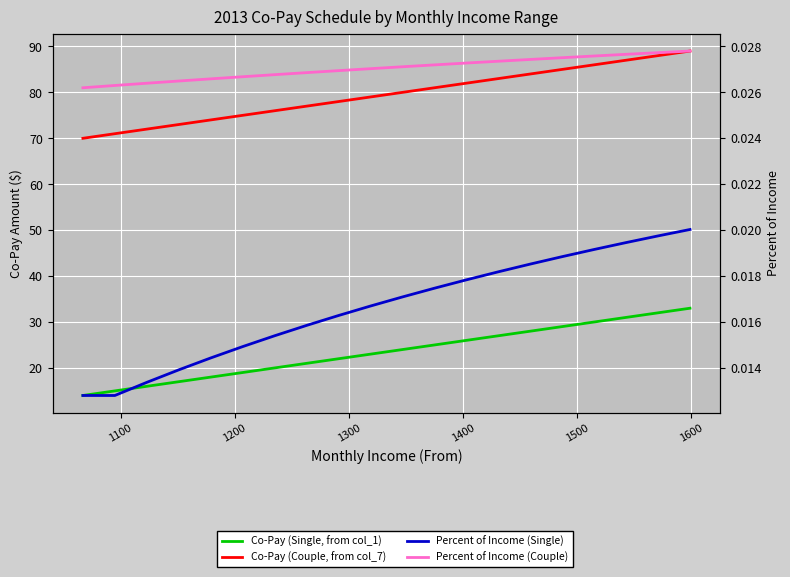

What is the label of the 7th point from the left?

1600